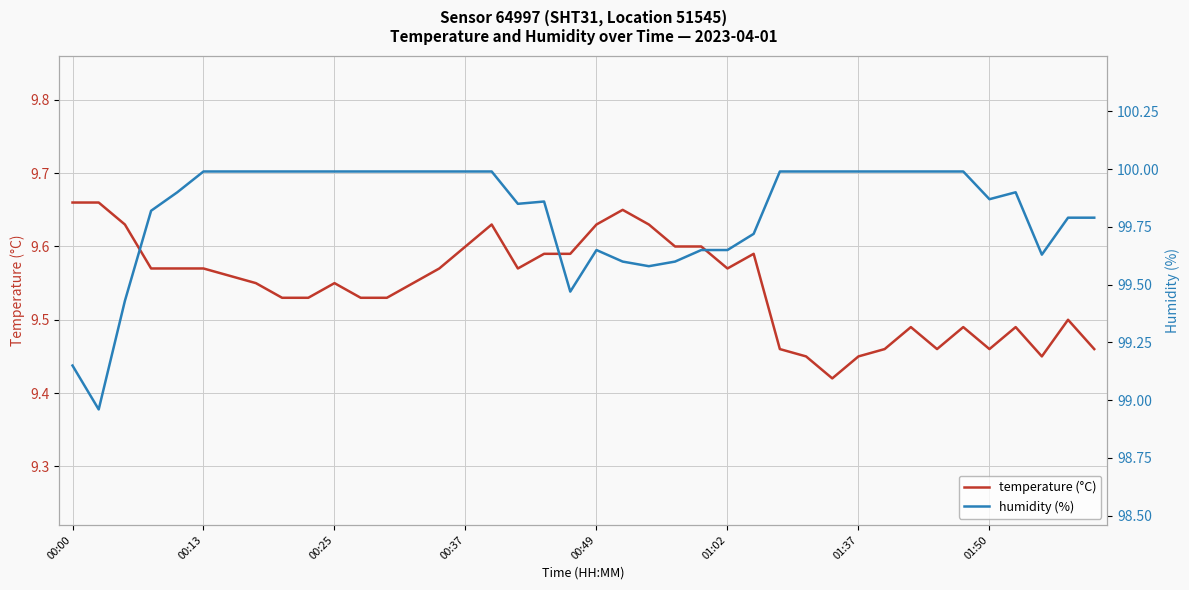

The temperature (°C) series shows 4.7 at 00:00. True or false?

False